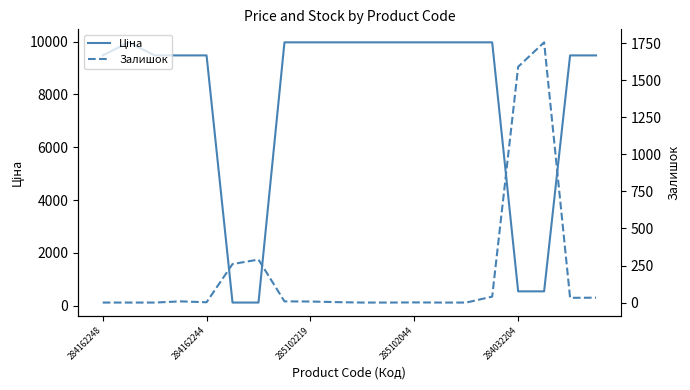

Between 284162244 and 18, which series saw the biggest shift?

Ціна